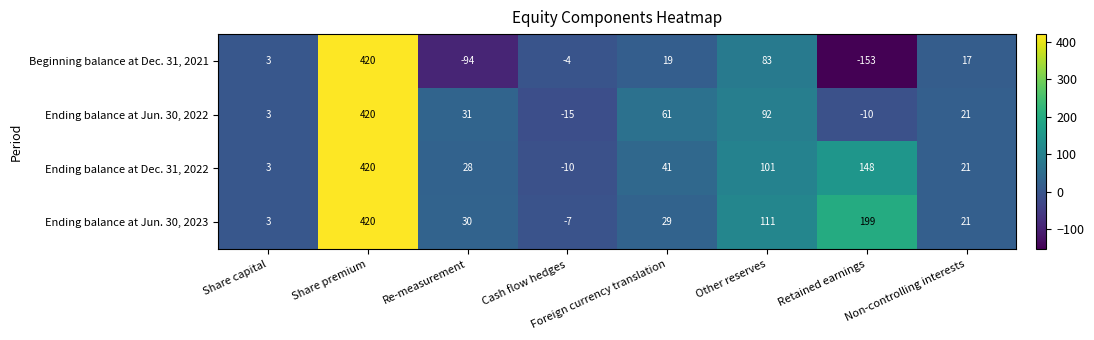

Read the Ending balance at Jun. 30, 2022 value at Share premium, to the nearest 10.

420